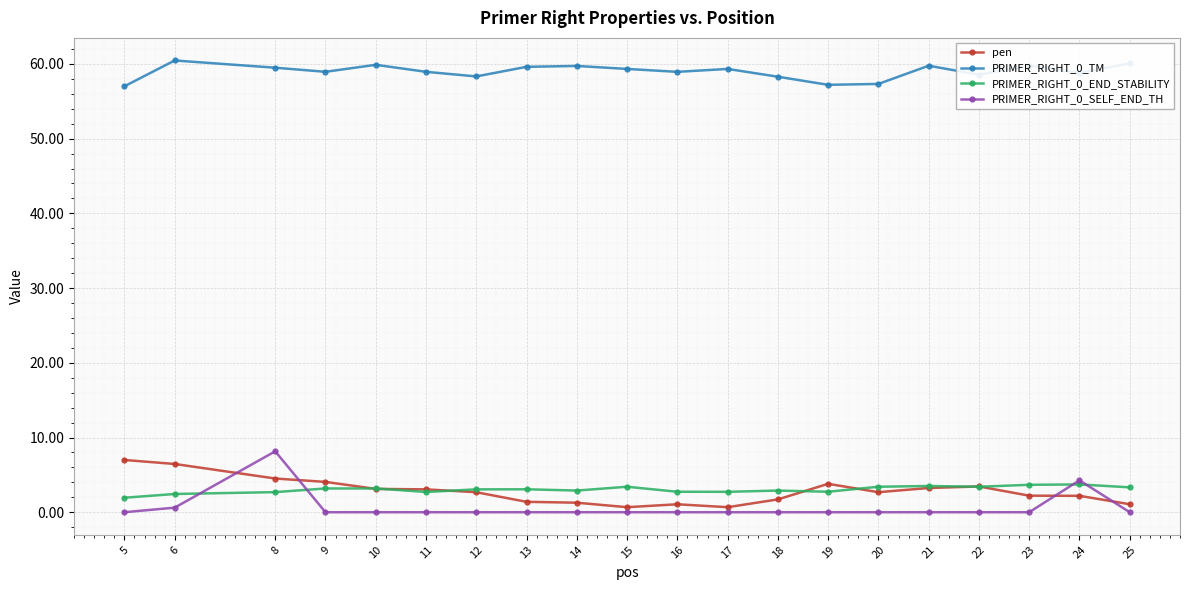

At how many categories does at least one series exceed 53?

20